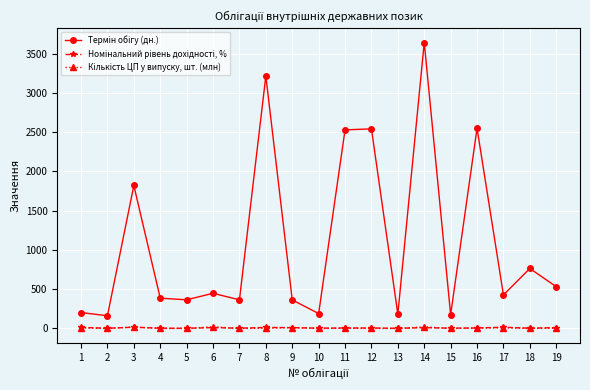

What is the maximum value shown in the chart?

3640.0